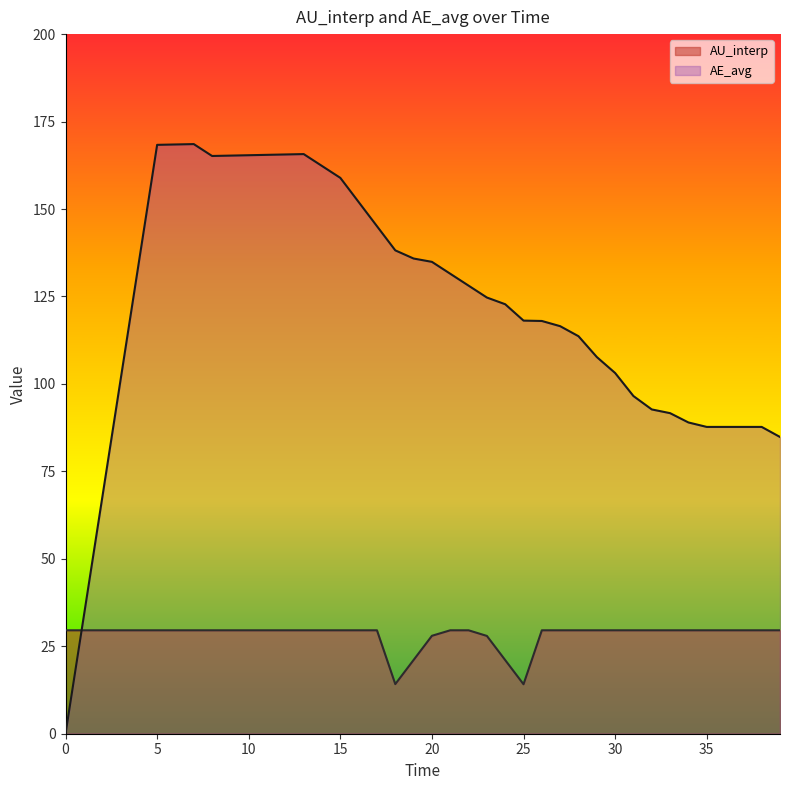

Which series has the largest range (max minus min)?

AE_avg